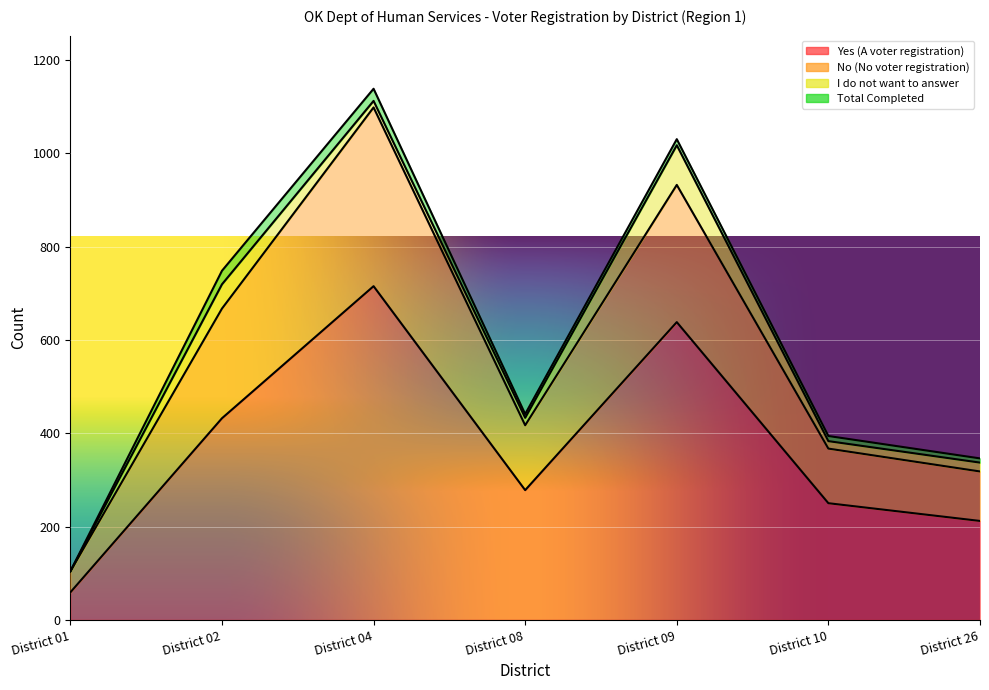

At which category does No (No voter registration) reach its first local peak?

District 04